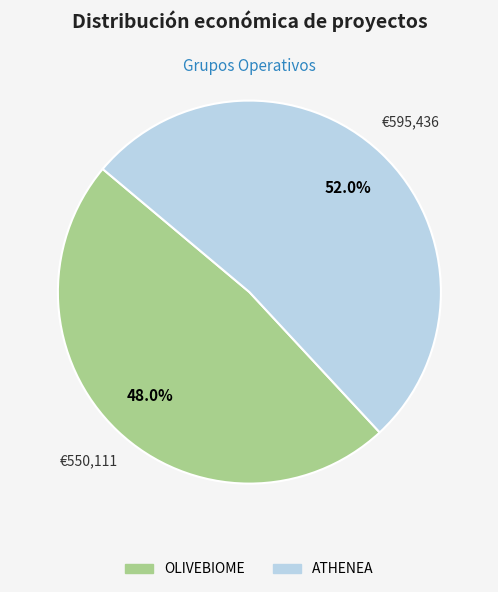

Count the number of slices in the pie.

2